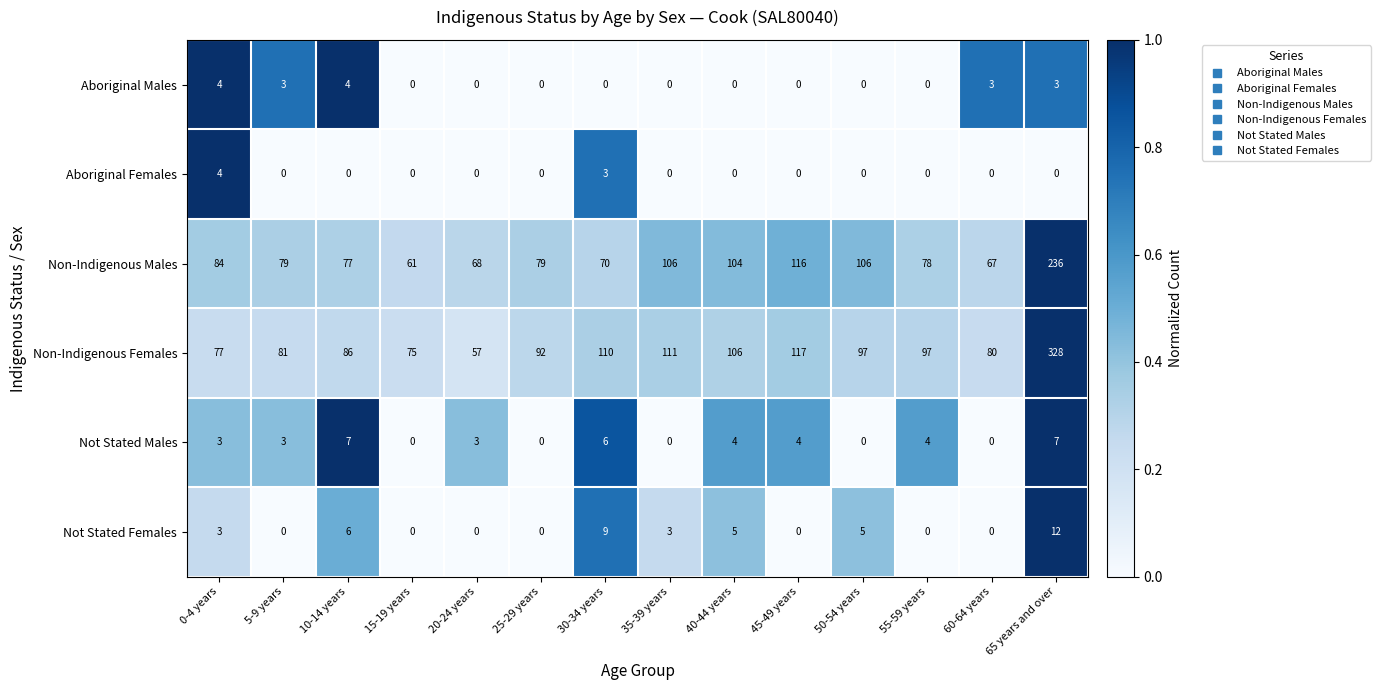

The value of Aboriginal Males at 45-49 years is -2. True or false?

False